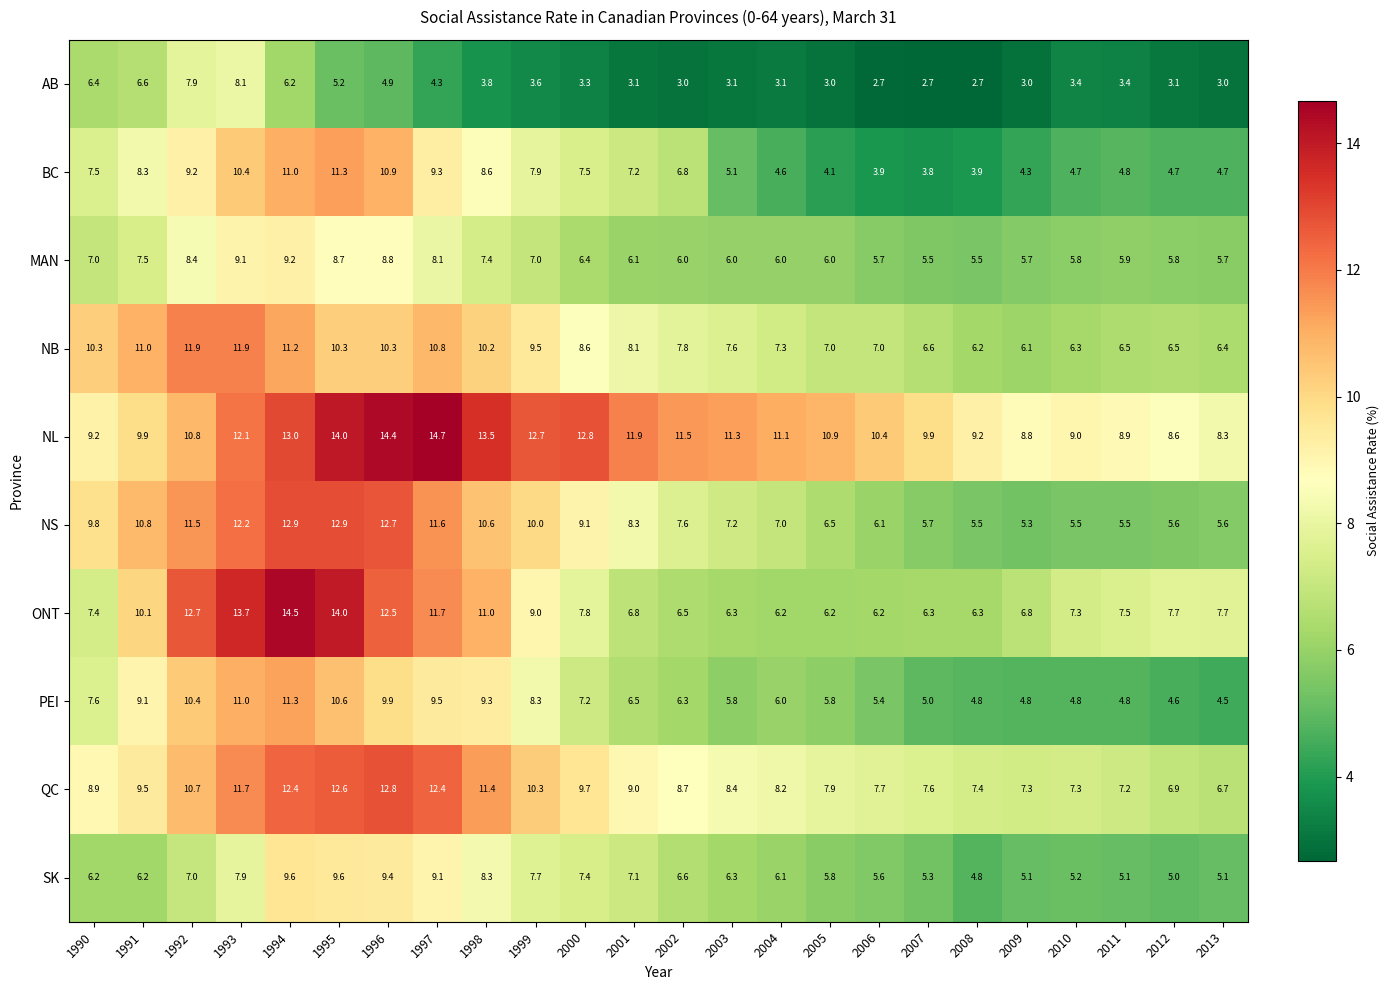

Is the value of AB at 1991 greater than the value of NL at 2001?

No